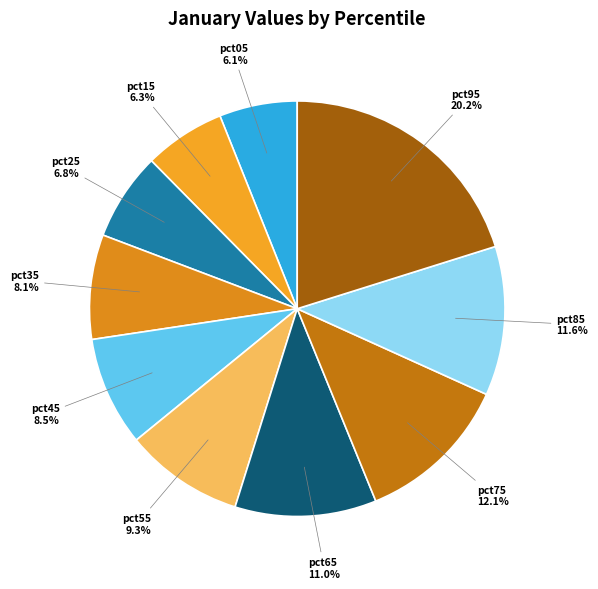

Is there any slice that represents more than half of the pie?

No